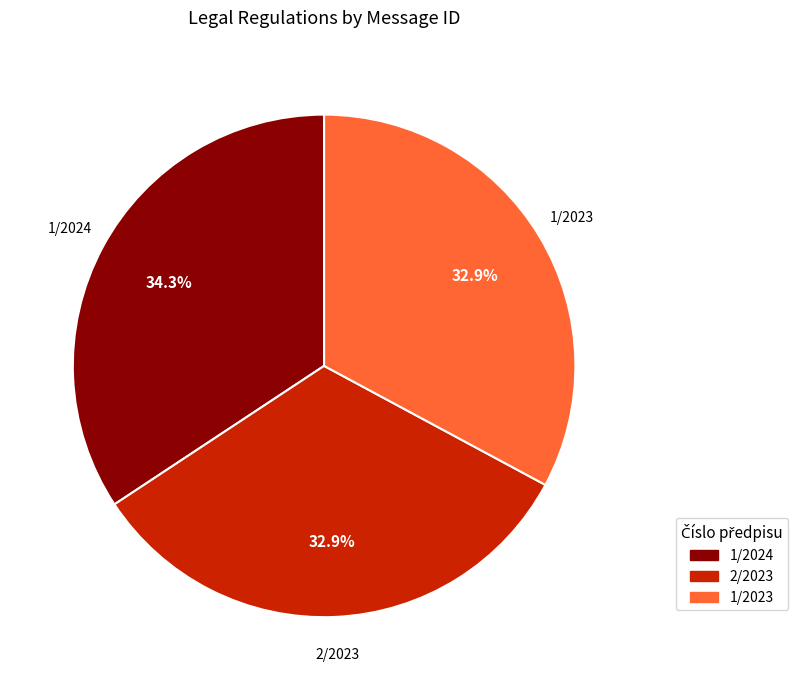

To the nearest percent, what percentage of the pie is 1/2023?

33%